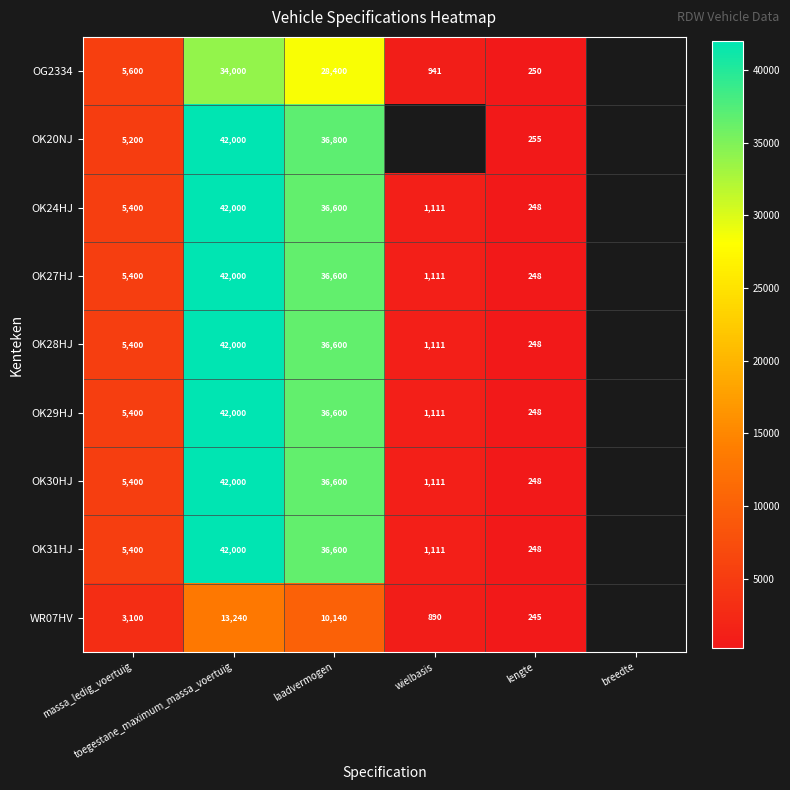

At lengte, list the series in order from largest to smallest.

OK20NJ, OG2334, OK24HJ, OK27HJ, OK28HJ, OK29HJ, OK30HJ, OK31HJ, WR07HV